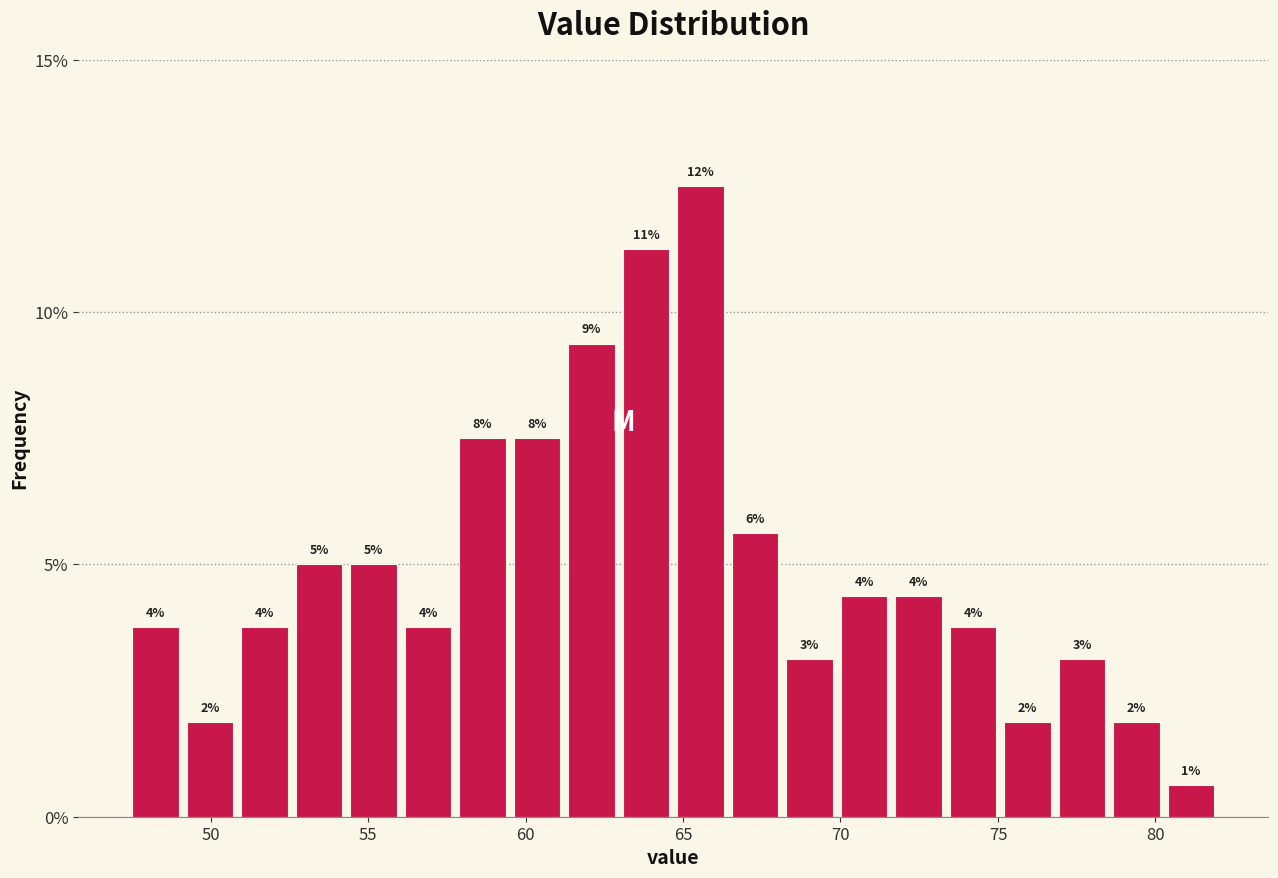

Read against the x-axis, roughly where is the centre of the tallest bar?

65.5